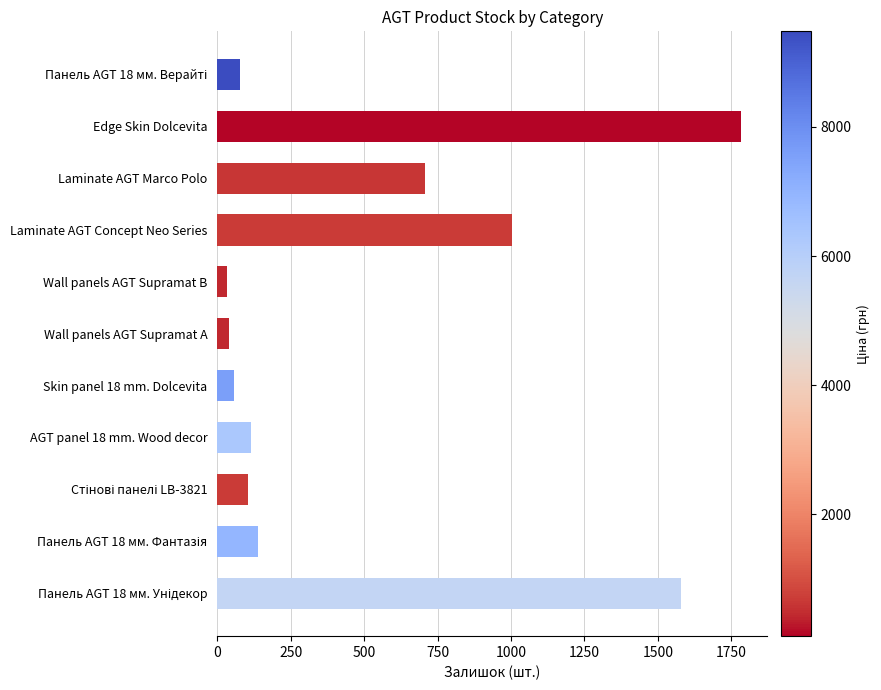

How many distinct data groups are displayed?

1